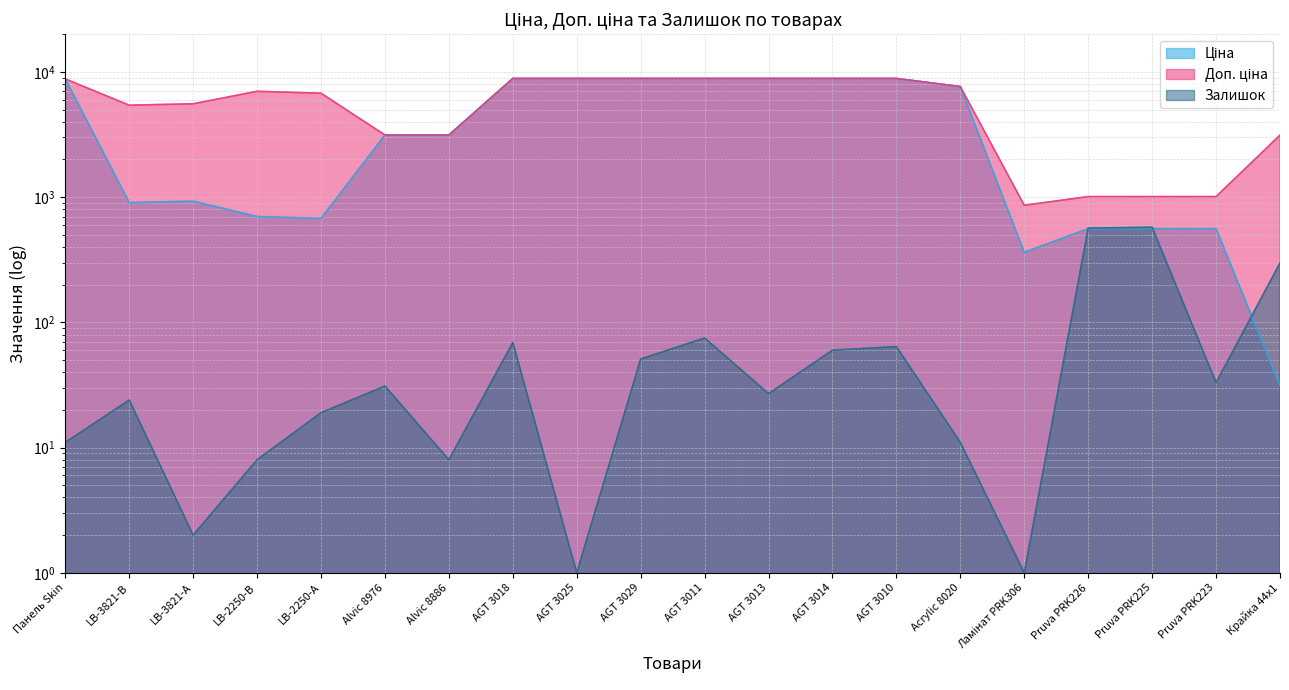

True or false: Ціна has more than 2 points higher than both neighbors.

False